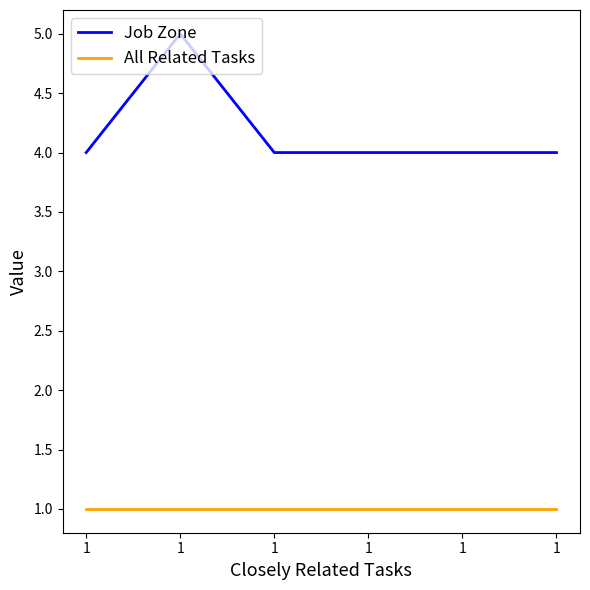

What is the sum of the All Related Tasks values at 1 and 1?

2